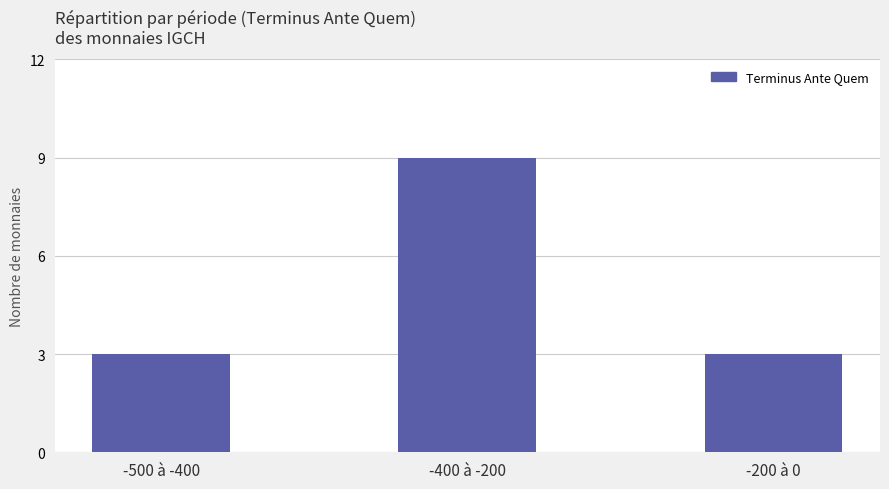

What is the approximate value at -200 à 0?

3